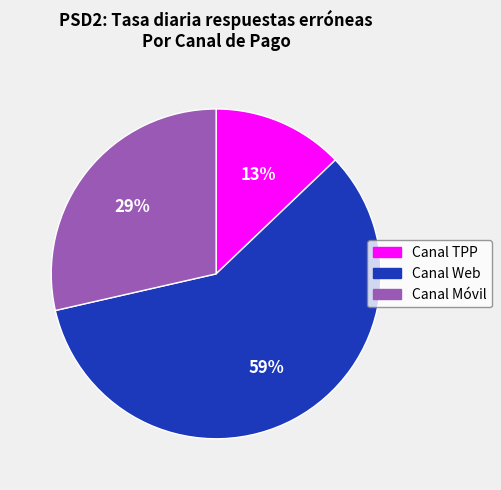

To the nearest percent, what is the average slice percentage?

33%